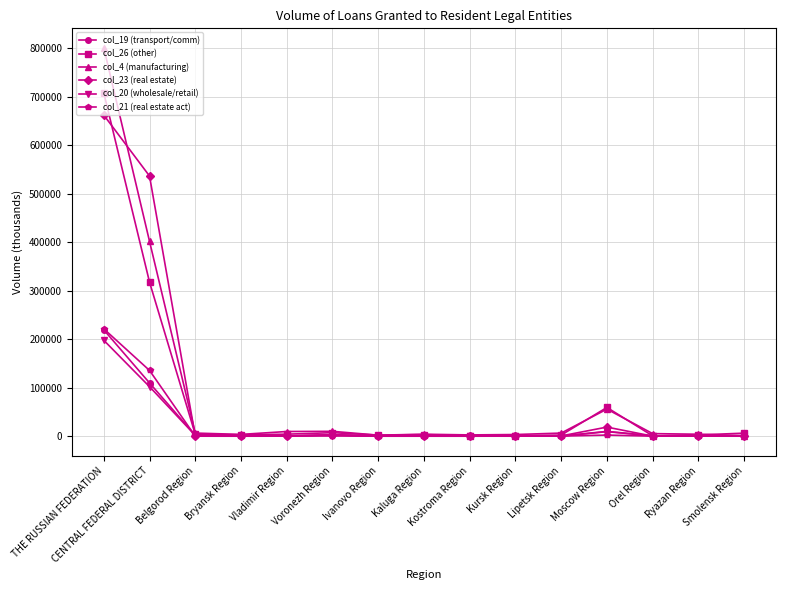

What is the spread (max minus min) of values at Ivanovo Region?

2261